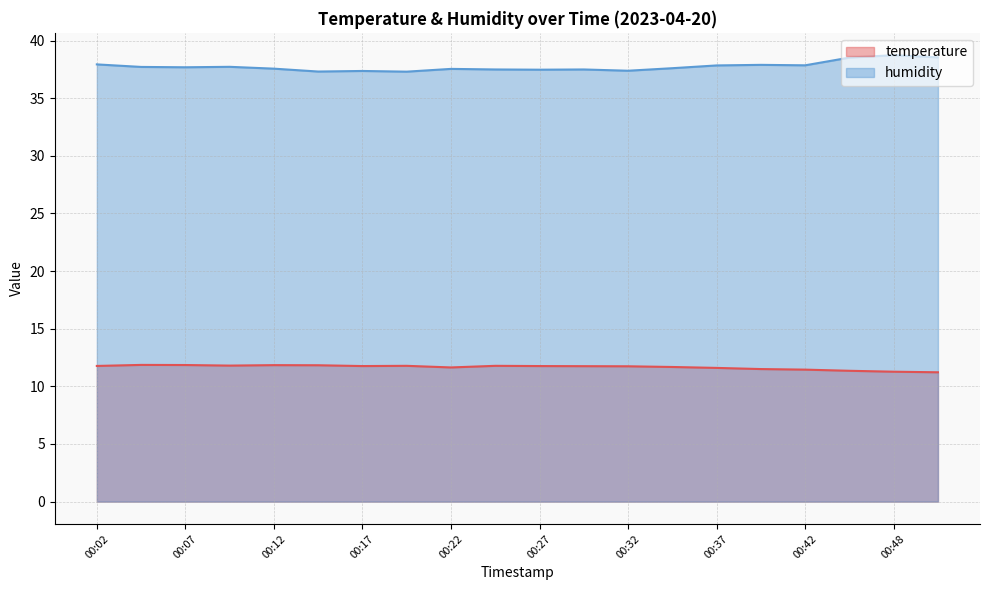

What value does the temperature series have at 00:40?

11.5